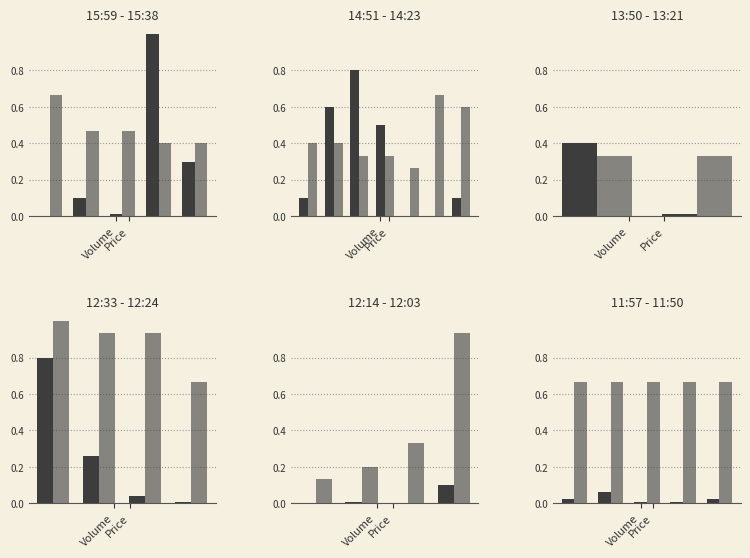

The Price series shows 1.0 at Price. True or false?

False